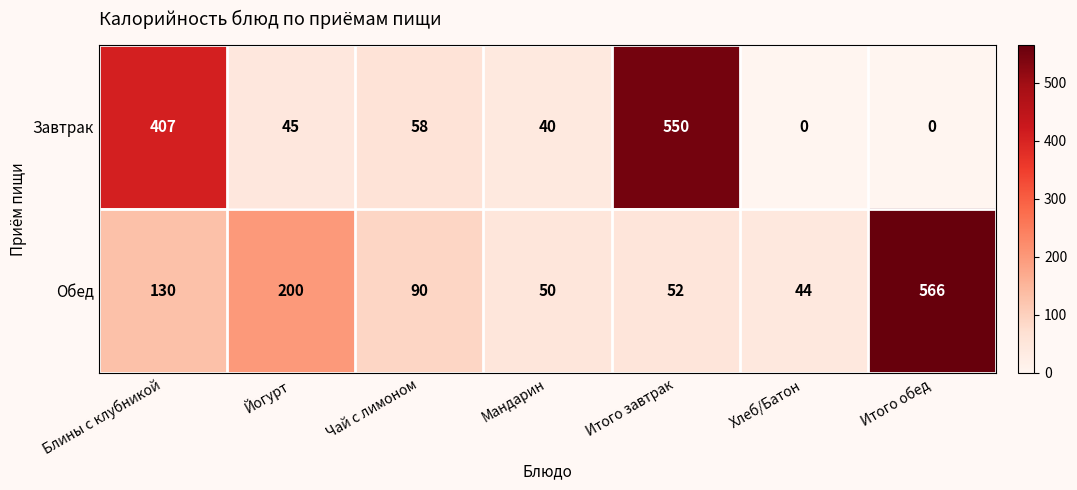

At which category is the sum across all series the highest?

Итого завтрак